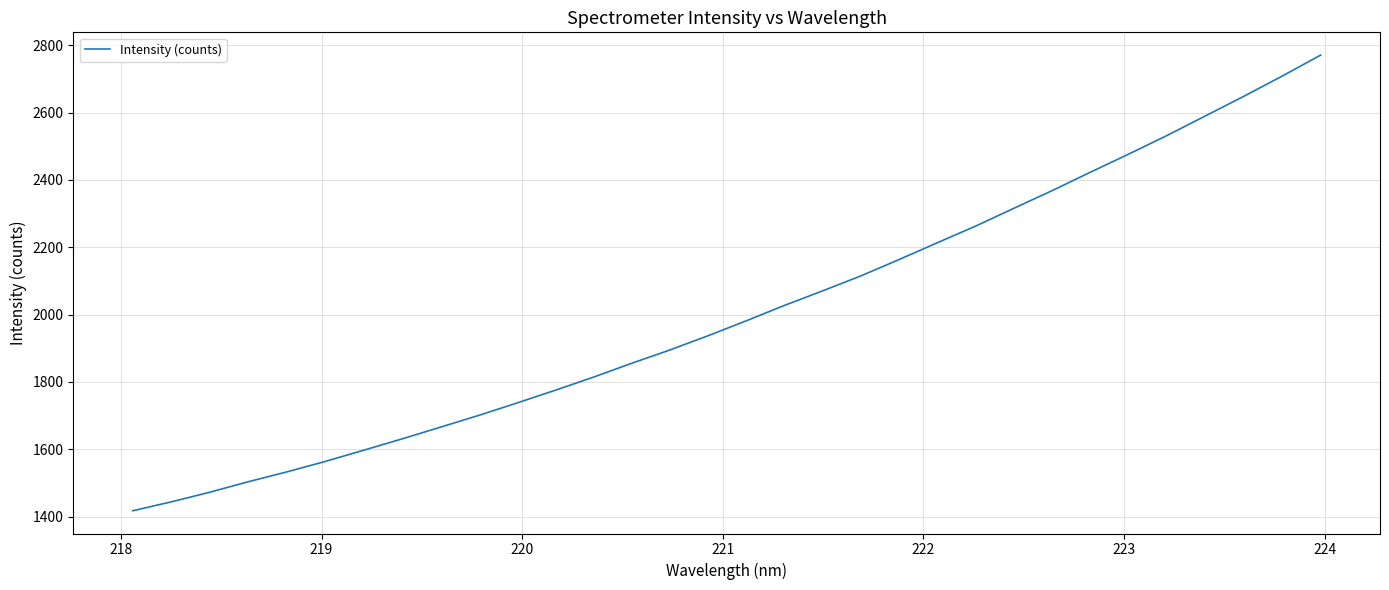

What is the greatest value displayed?

2770.8